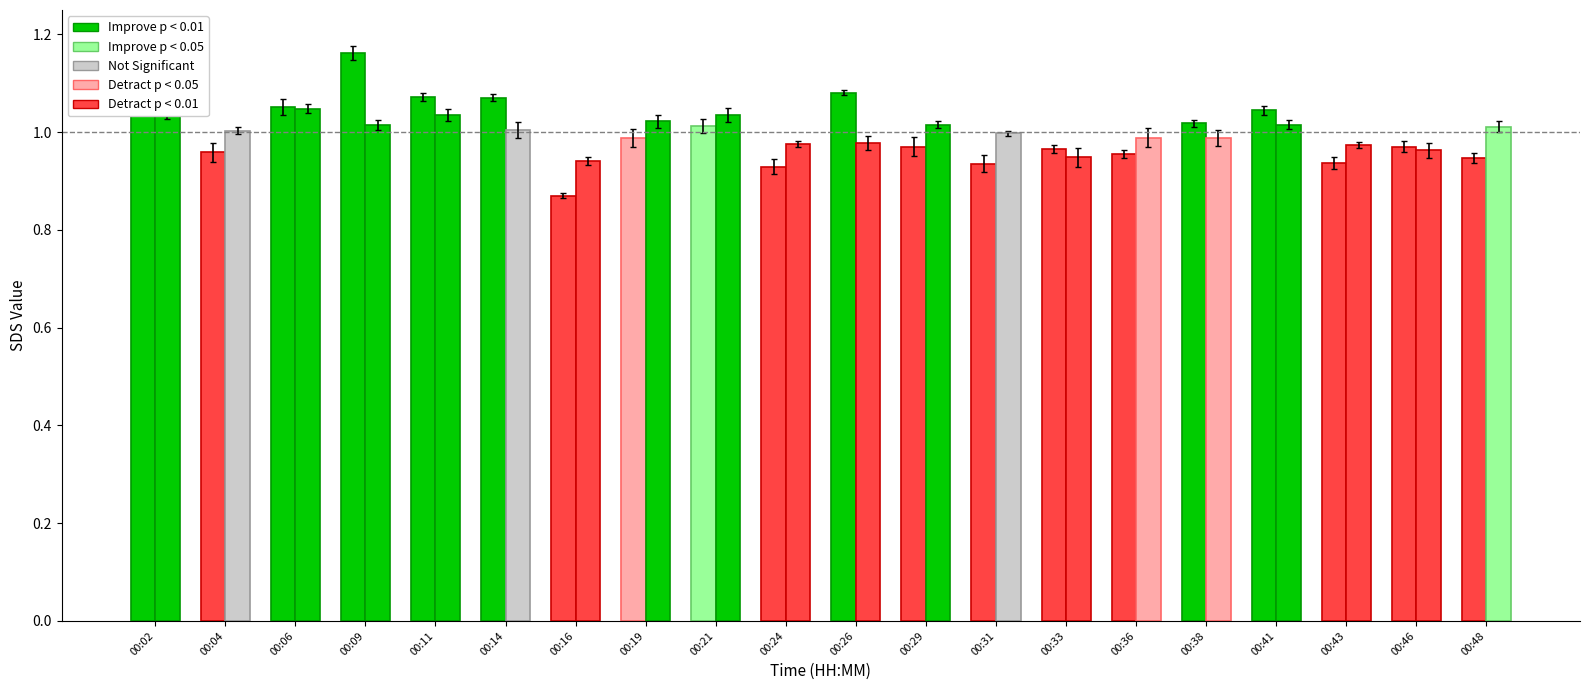

Between 00:06 and 00:43, which is larger?

00:06